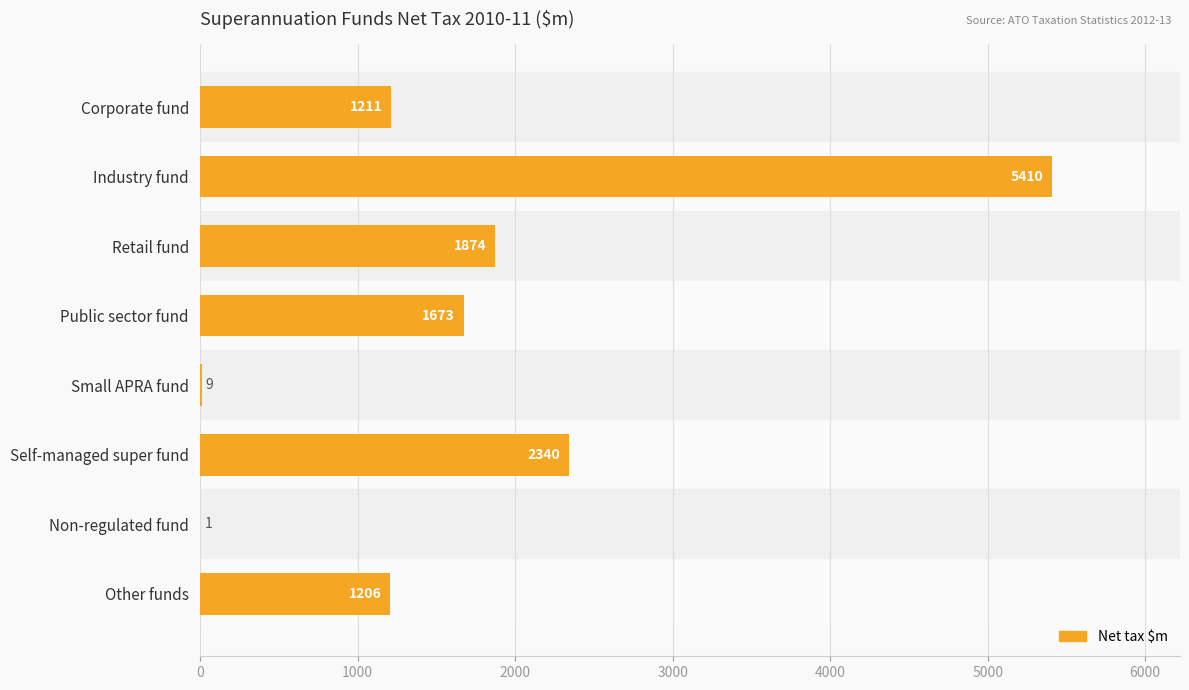

The value at Self-managed super fund is 2340. True or false?

True